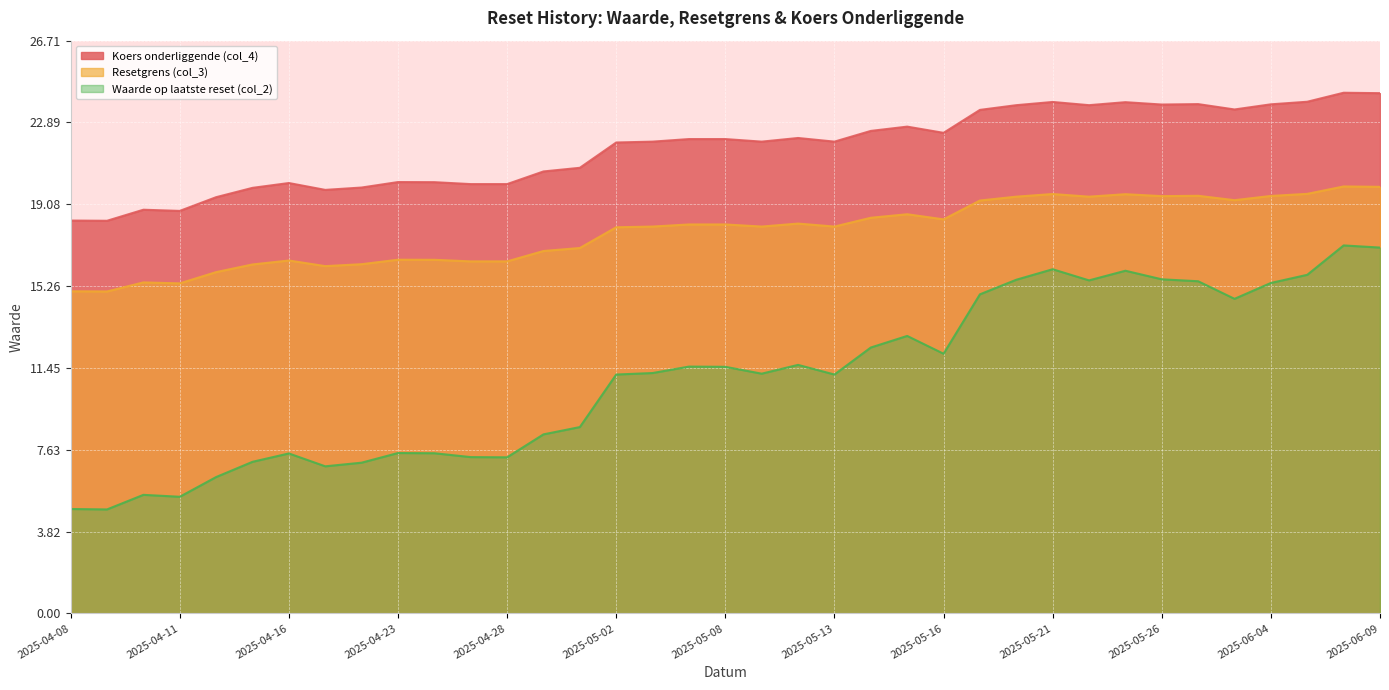

True or false: Resetgrens (col_3) and Koers onderliggende (col_4) cross at least once.

False